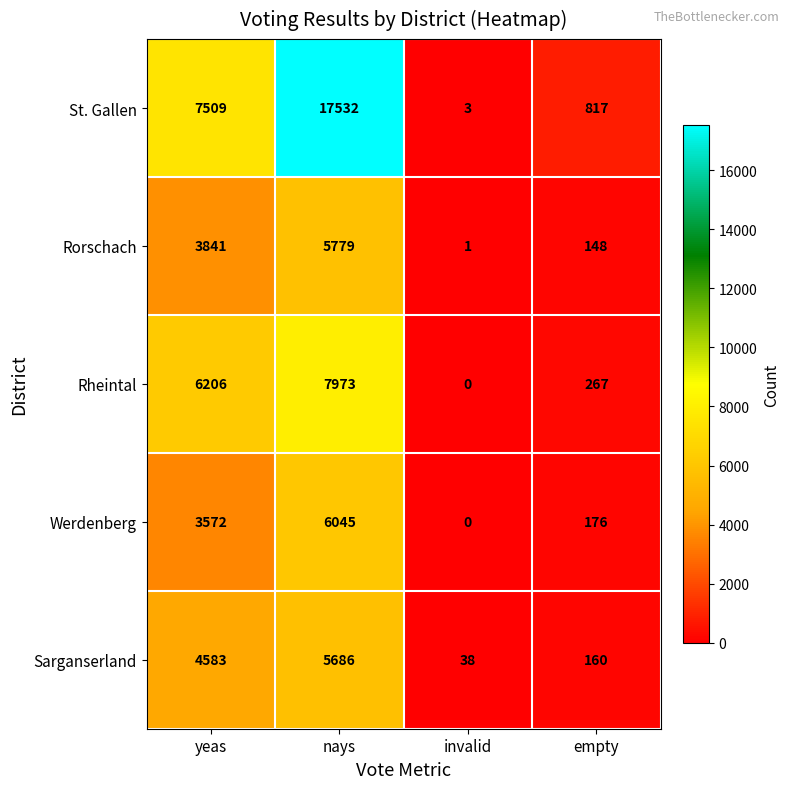

At which category is the sum across all series the highest?

nays